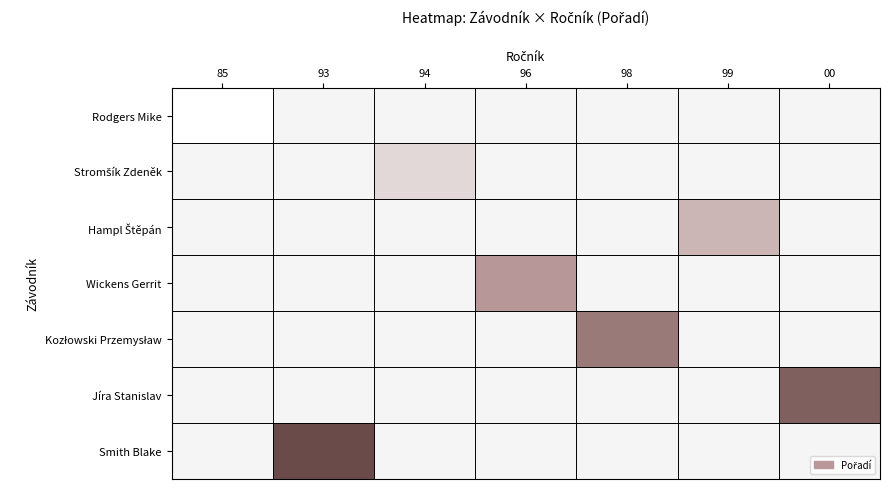

Count the number of categories in the chart.

7